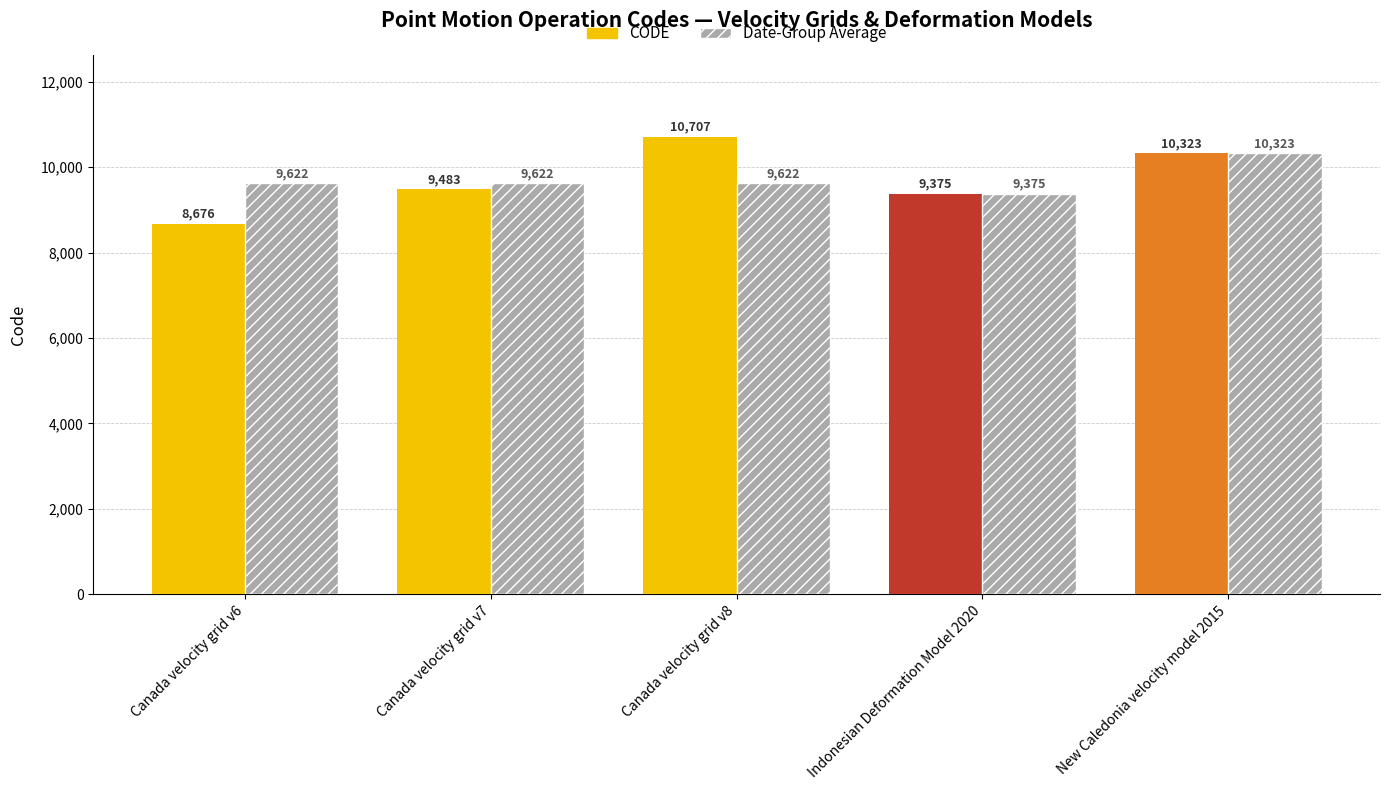

What are all the series names shown in the legend?

CODE, Date-Group Average